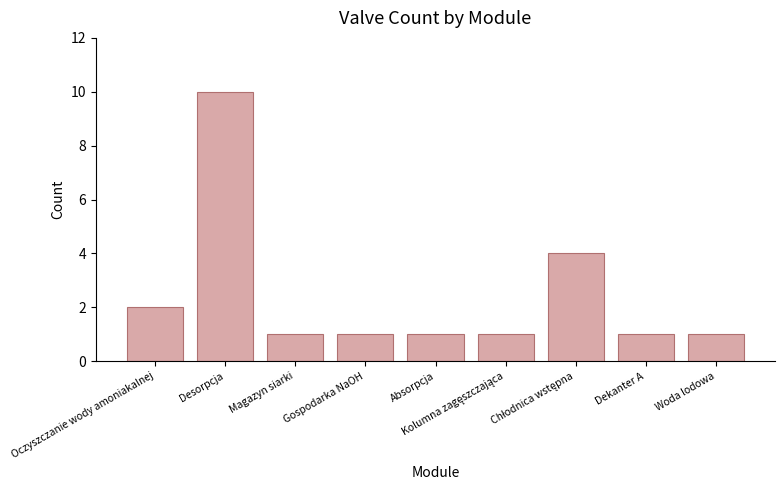

Count the number of categories in the chart.

9